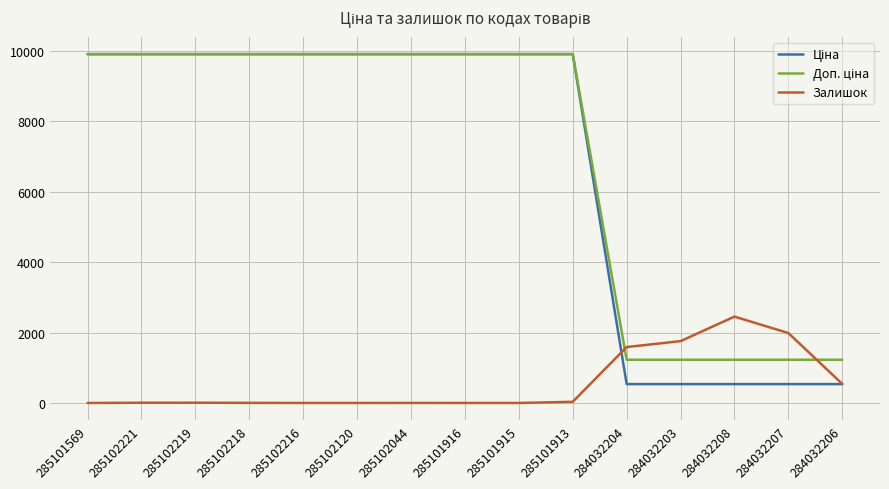

Which category has the highest value in the Залишок series?

284032208